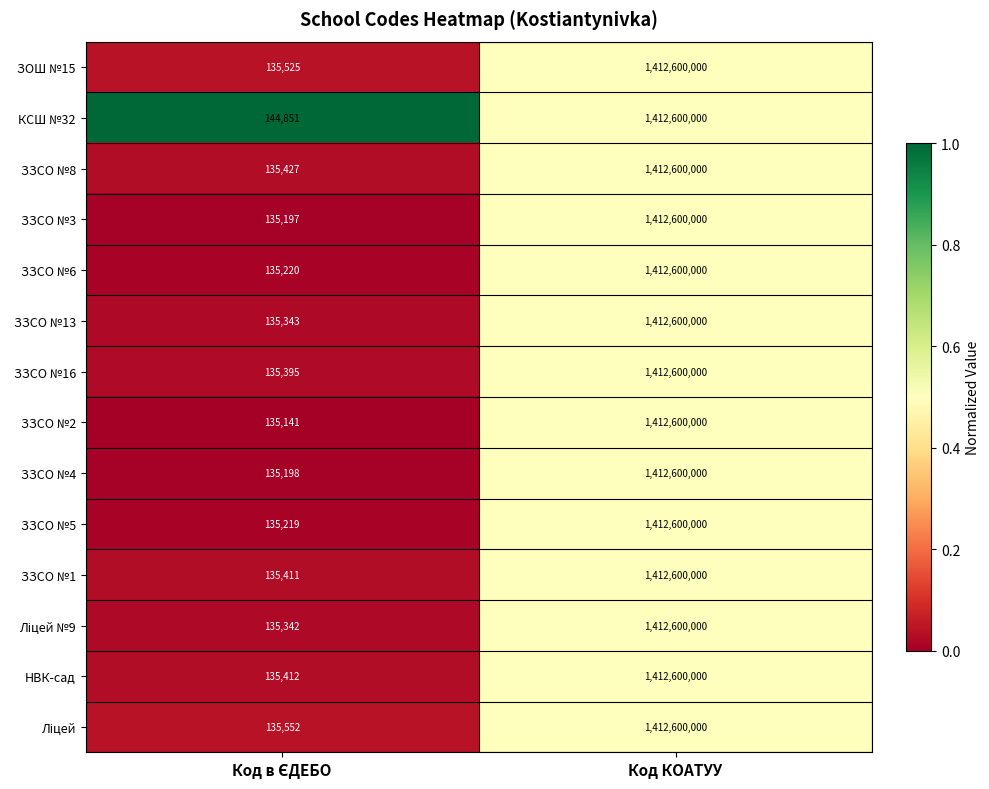

The ЗЗСО №13 series shows 504170561 at Код КОАТУУ. True or false?

False